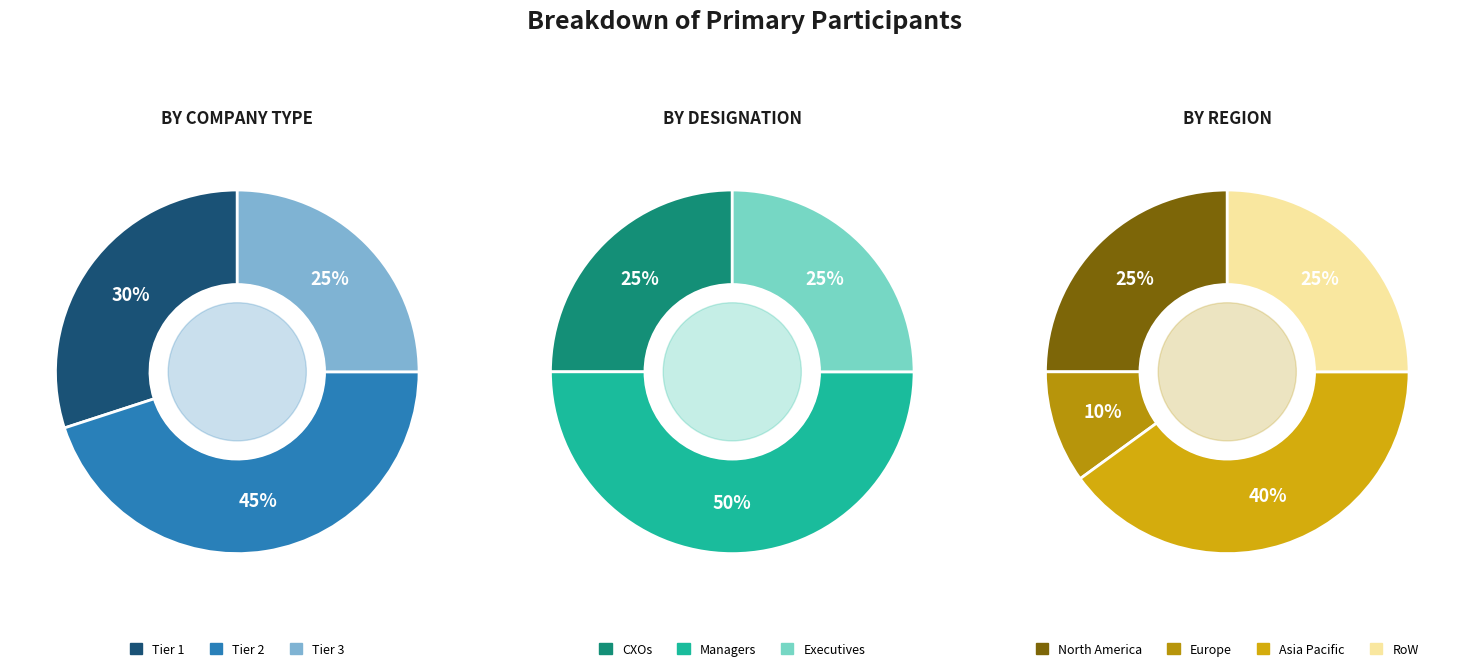

How many slices are in this pie chart?

10